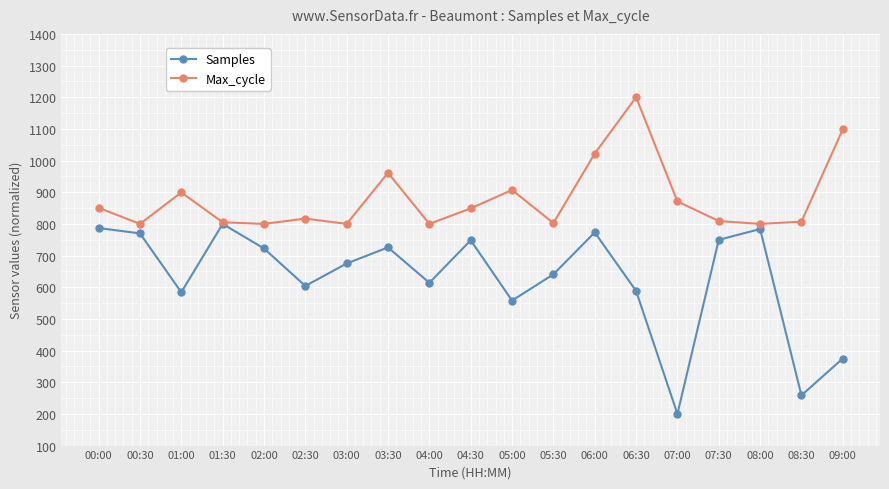

What is the label of the 11th point from the left?

05:00